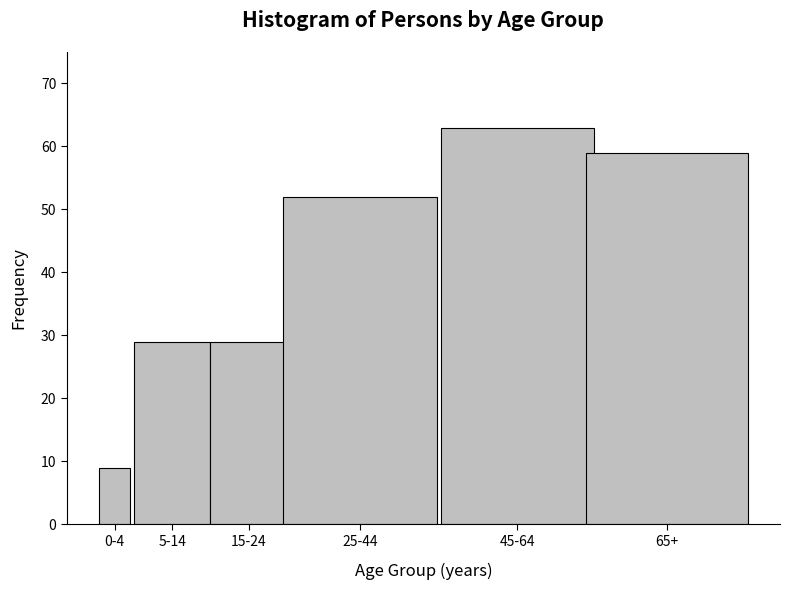

Reading left to right, what are all the values shown in this chart?

0-4=9	5-14=29	15-24=29	25-44=52	45-64=63	65+=59